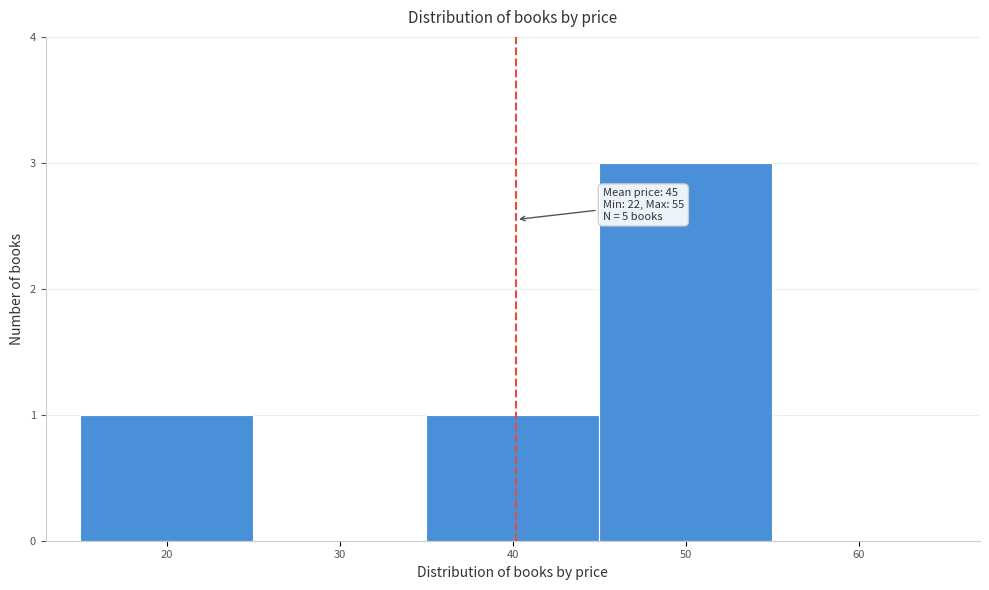

Reading right to left, list all the values displayed in this chart.

60=0	50=3	40=1	30=0	20=1